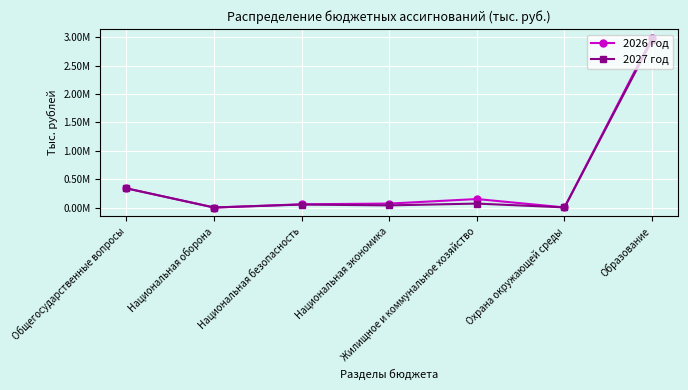

Is this an area chart (filled region under the line)?

No